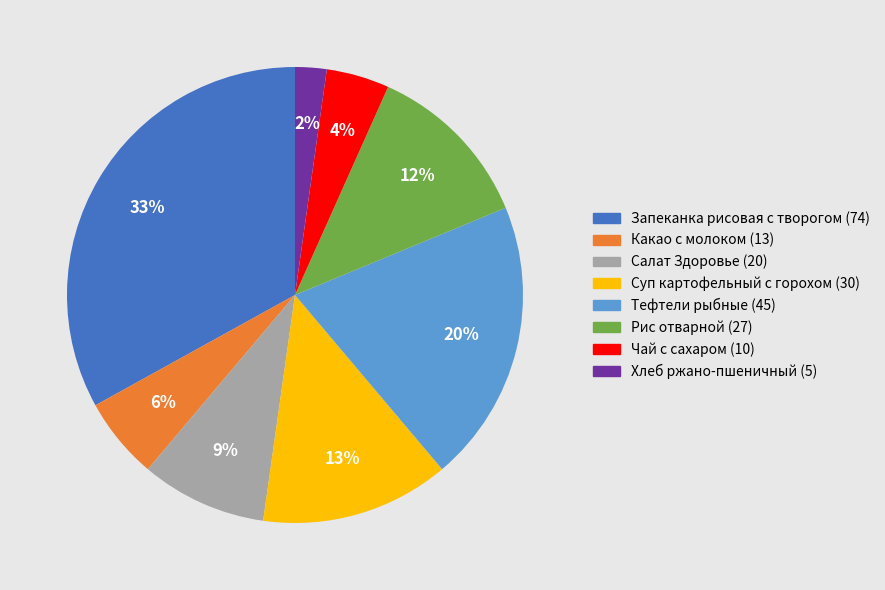

What is the largest slice in the pie chart?

Запеканка рисовая с творогом